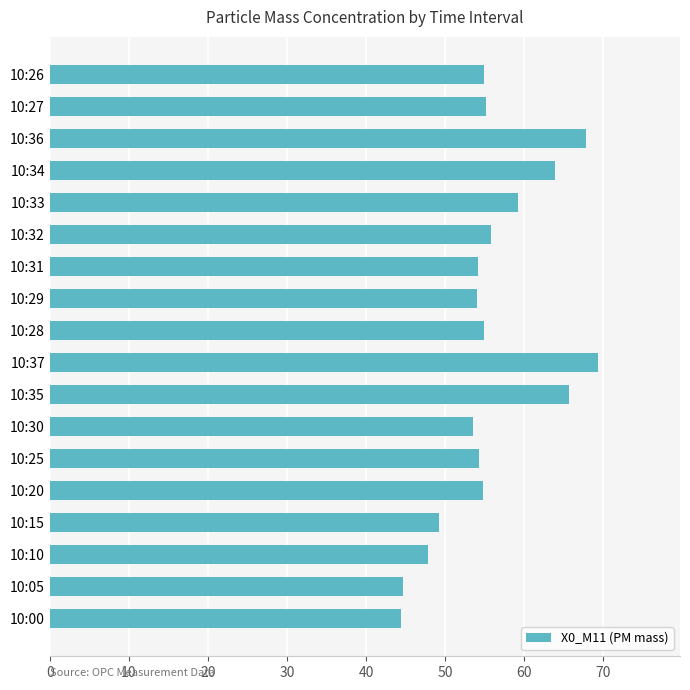

Are the bars grouped side by side (vs. stacked)?

No